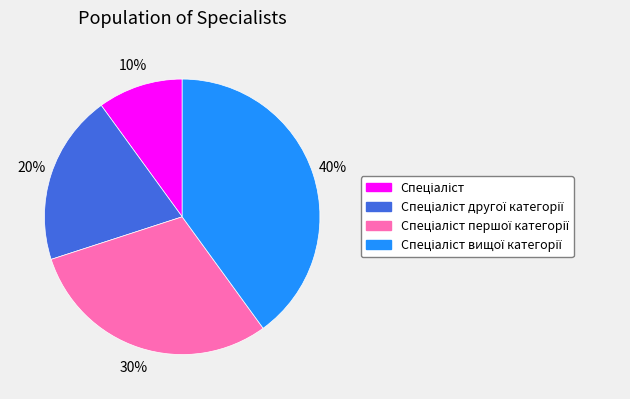

To the nearest percent, what is the difference between the largest and smallest slice percentages?

30%